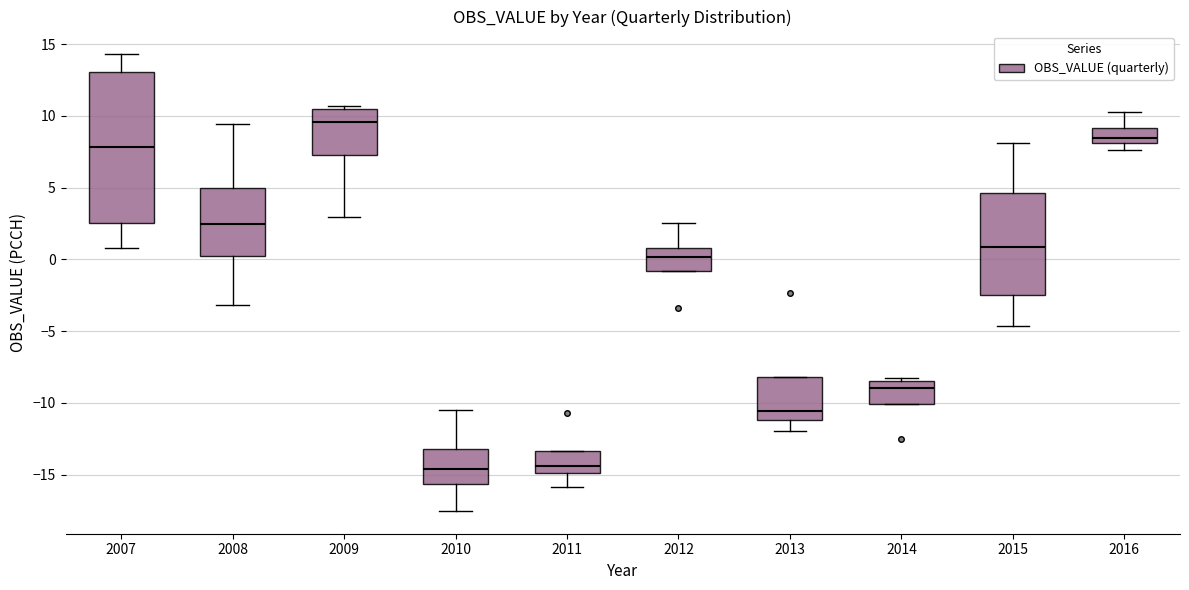

Reading left to right, read every box against the y-axis: the position of its median line, the range the box covers, and the ends of its whiskers. The values are not printed on the chart, so give them approximately, as read against the axis.

2007: median 8.0, box 2.5 to 13.0, whiskers 1.0 to 14.5
2008: median 2.5, box 0.0 to 5.0, whiskers -3.0 to 9.5
2009: median 9.5, box 7.5 to 10.5, whiskers 3.0 to 10.5 (just above the box's upper edge)
2010: median -14.5, box -15.5 to -13.0, whiskers -17.5 to -10.5
2011: median -14.5, box -15.0 to -13.5, whiskers -16.0 to -13.5
2012: median 0.0, box -1.0 to 1.0, whiskers -1.0 to 2.5
2013: median -10.5, box -11.0 to -8.0, whiskers -12.0 to -8.0
2014: median -9.0, box -10.0 to -8.5, whiskers -10.0 to -8.5 (just above the box's upper edge)
2015: median 1.0, box -2.5 to 4.5, whiskers -4.5 to 8.0
2016: median 8.5, box 8.0 to 9.0, whiskers 7.5 to 10.5